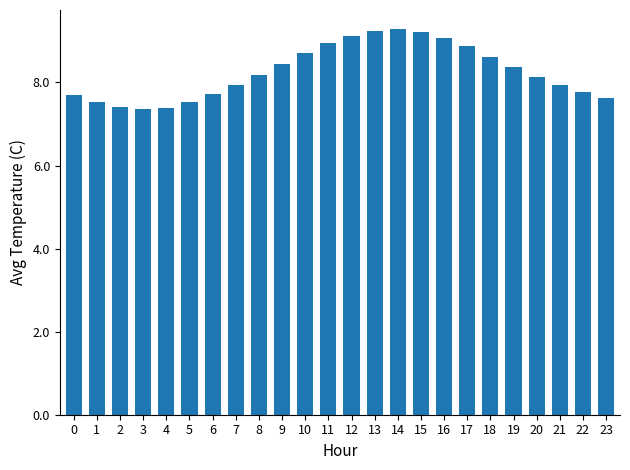

Does the chart contain stacked bars?

No